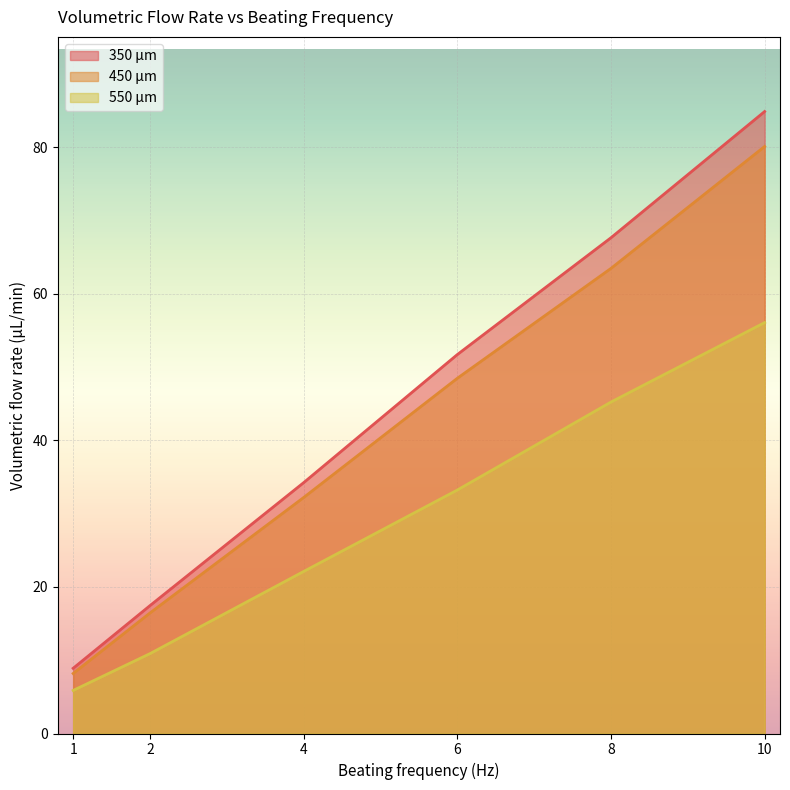

How many categories are shown in the chart?

6